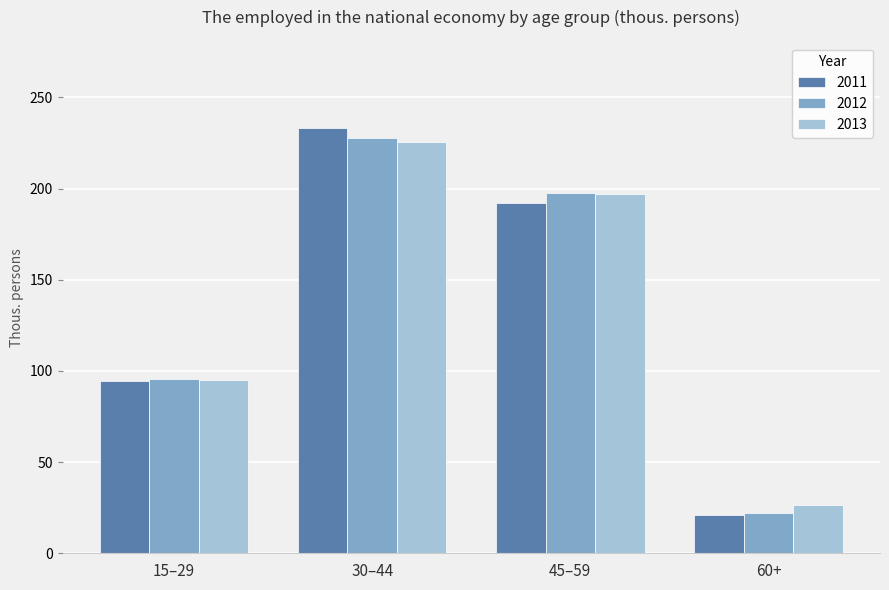

Reading left to right, list all the values displayed in this chart.

2011: 15–29=94.7	30–44=233.2	45–59=192.0	60+=20.8
2012: 15–29=95.7	30–44=227.5	45–59=197.8	60+=21.9
2013: 15–29=94.8	30–44=225.5	45–59=197.0	60+=26.7